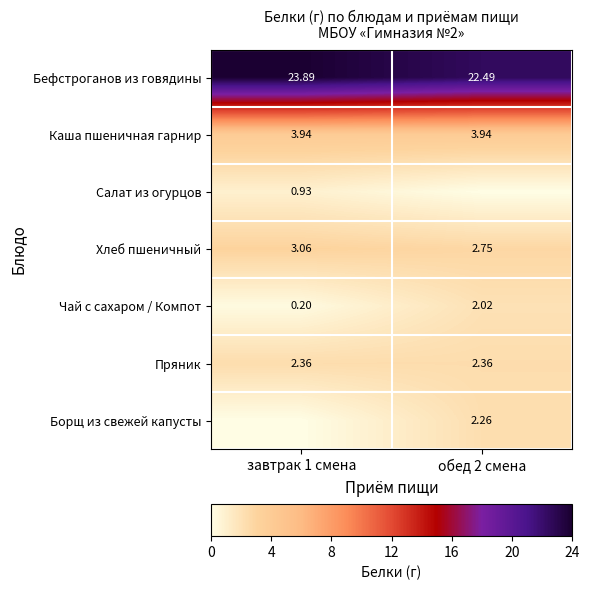

Rank the categories by Хлеб пшеничный value from highest to lowest.

завтрак 1 смена, обед 2 смена